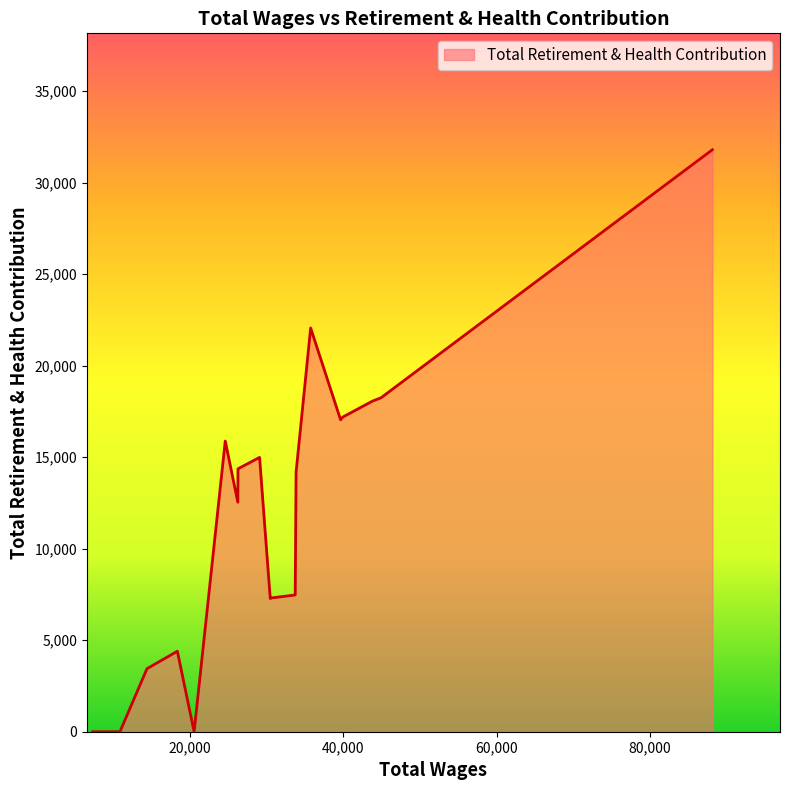

What is the difference between the maximum and minimum values?

31790